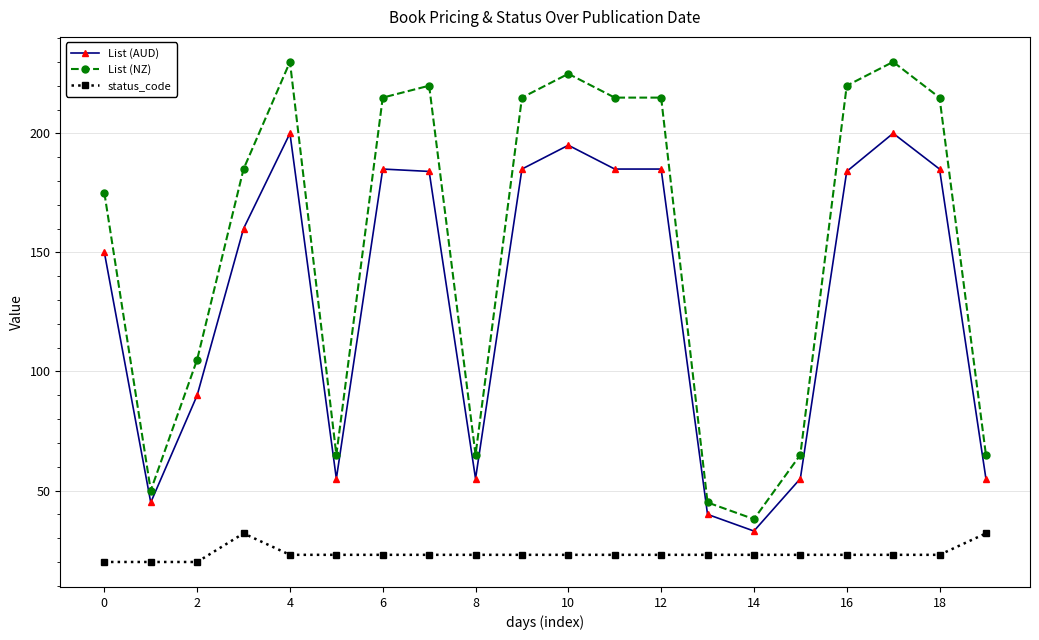

Rank the series by their average value, from highest to lowest.

List (NZ), List (AUD), status_code